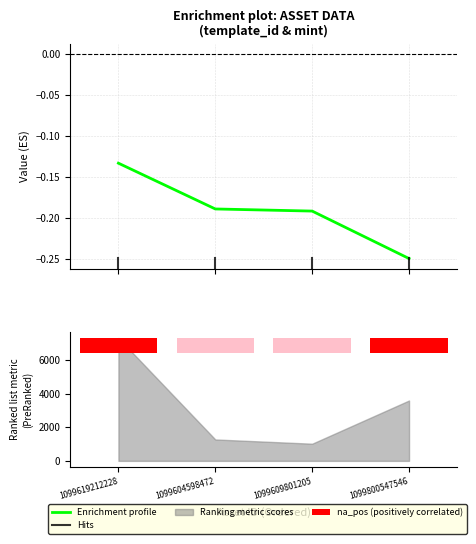

True or false: the data shows -0.2 at 1099800547546.

True